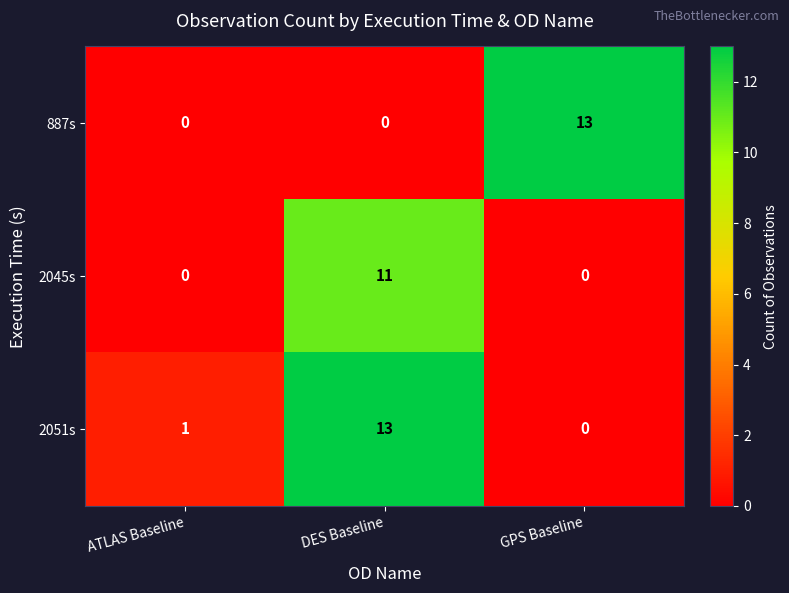

What is the highest value of the 887s series?

13